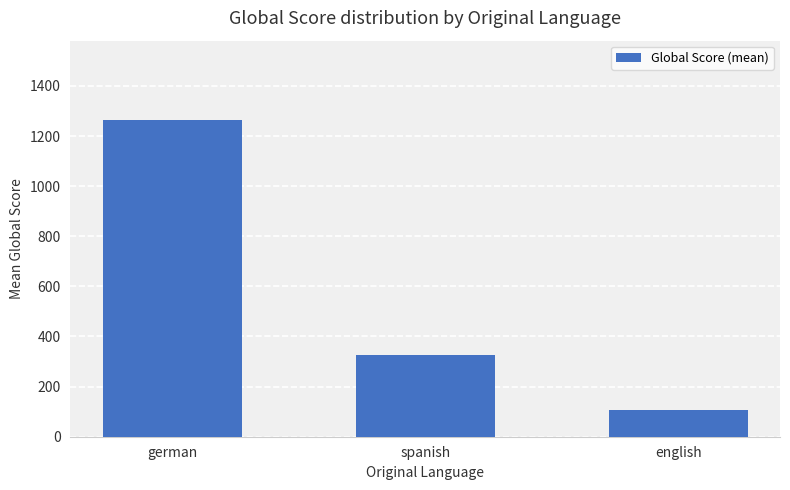

What is the minimum value shown in the chart?

105.0